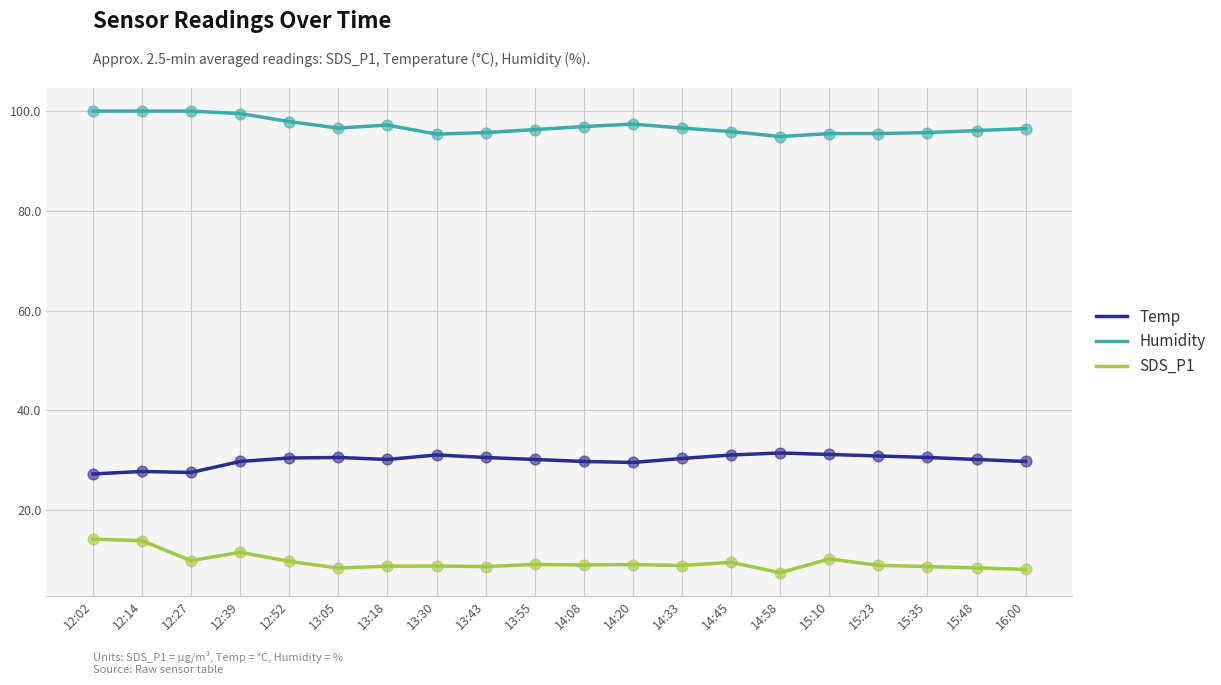

At how many categories does at least one series exceed 22?

20